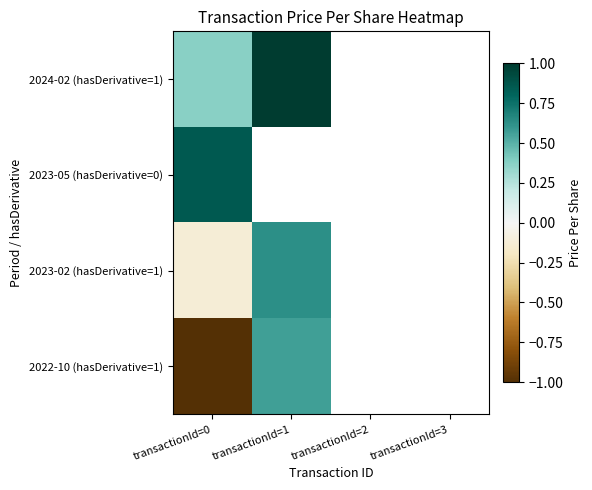

How many categories are shown in the chart?

4